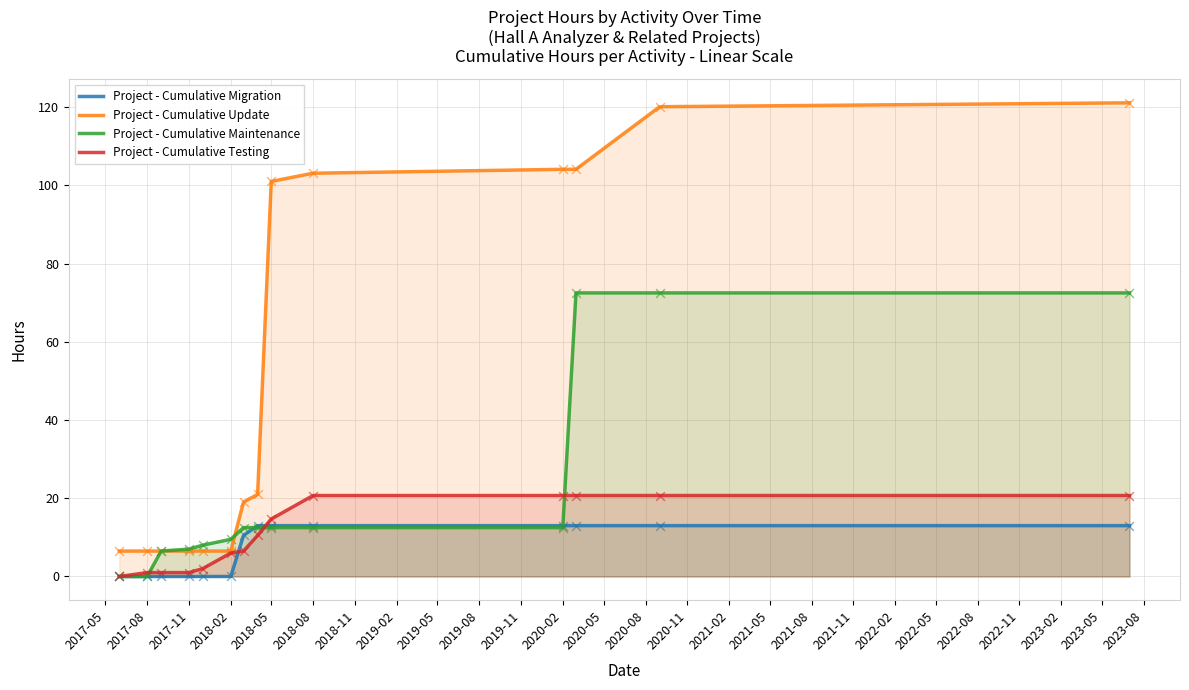

Is the value of Project - Cumulative Maintenance at 2020-02 greater than the value of Project - Cumulative Migration at 2018-05?

Yes